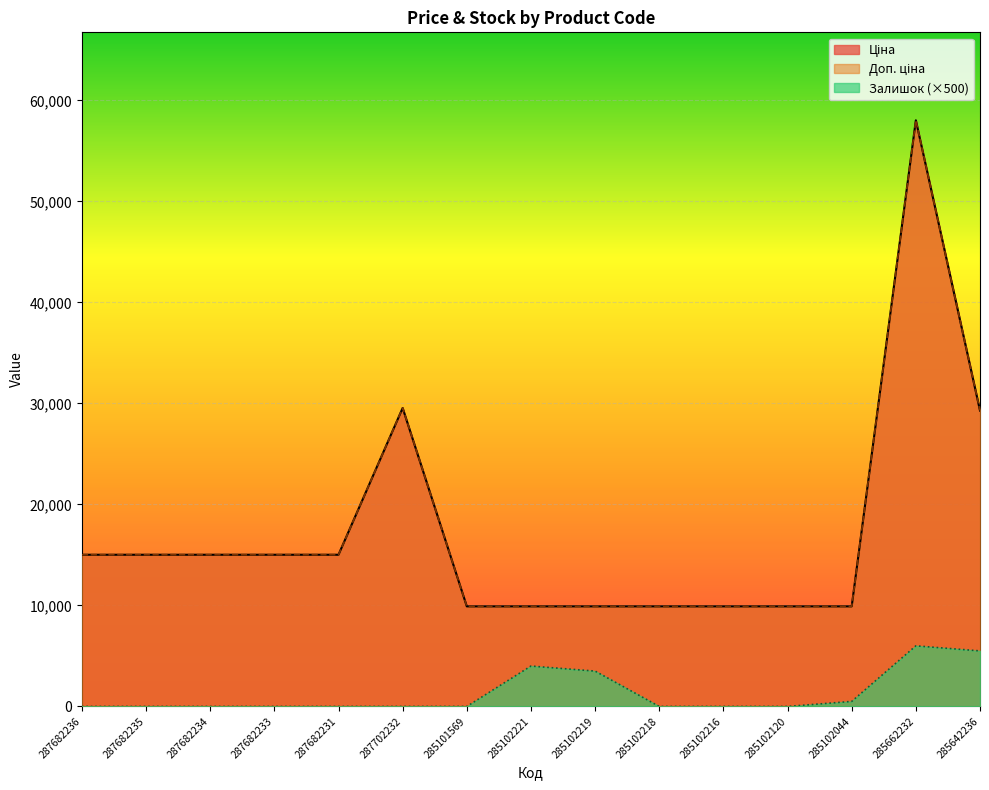

What is the value of the Ціна point at the 6th from the left?

29548.9